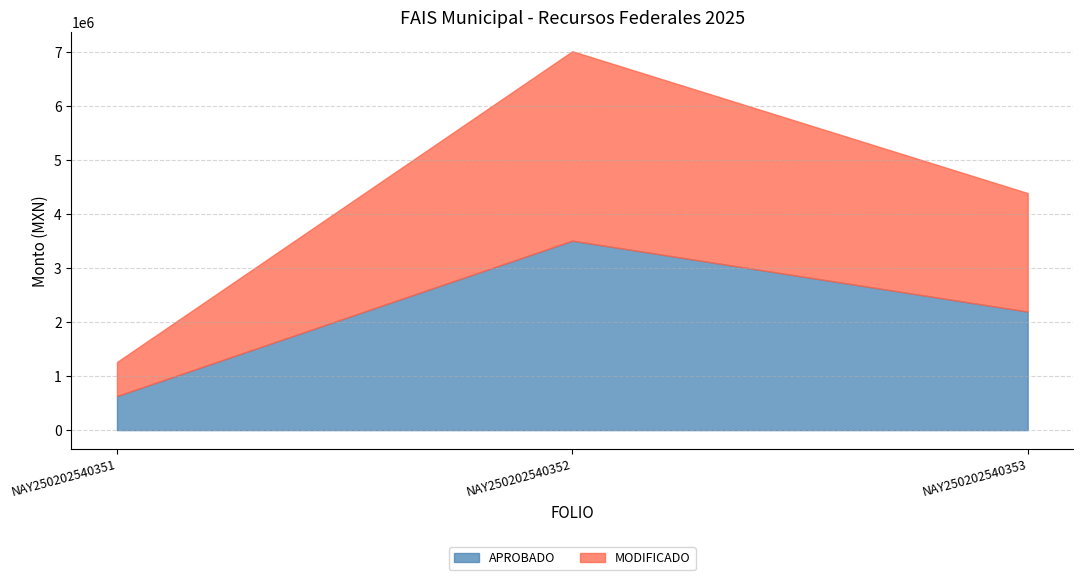

Which category has the lowest value in the MODIFICADO series?

NAY250202540351